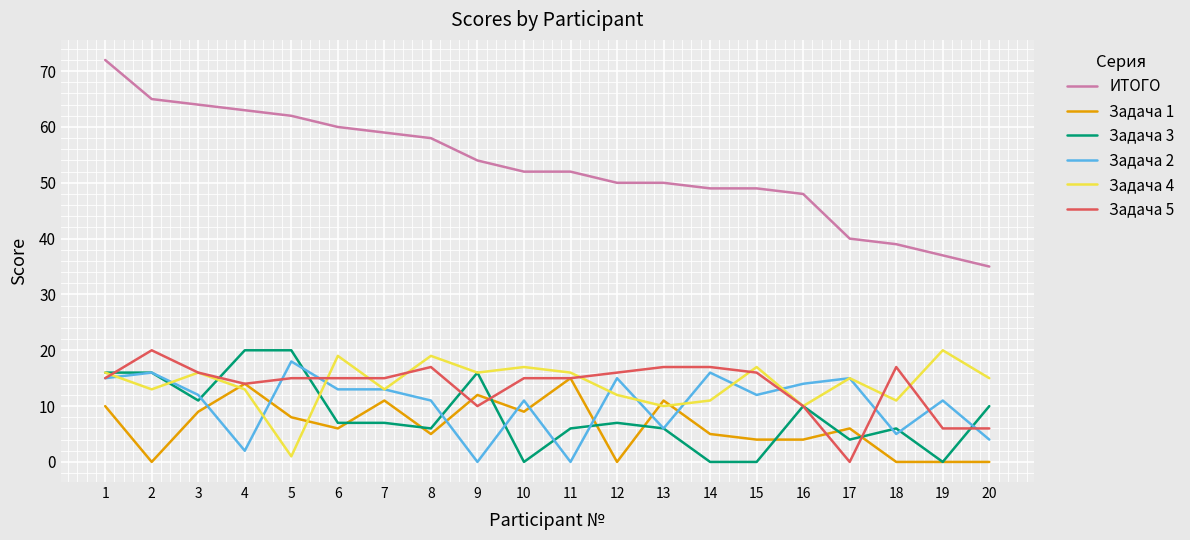

Which series has the largest total across all categories?

ИТОГО